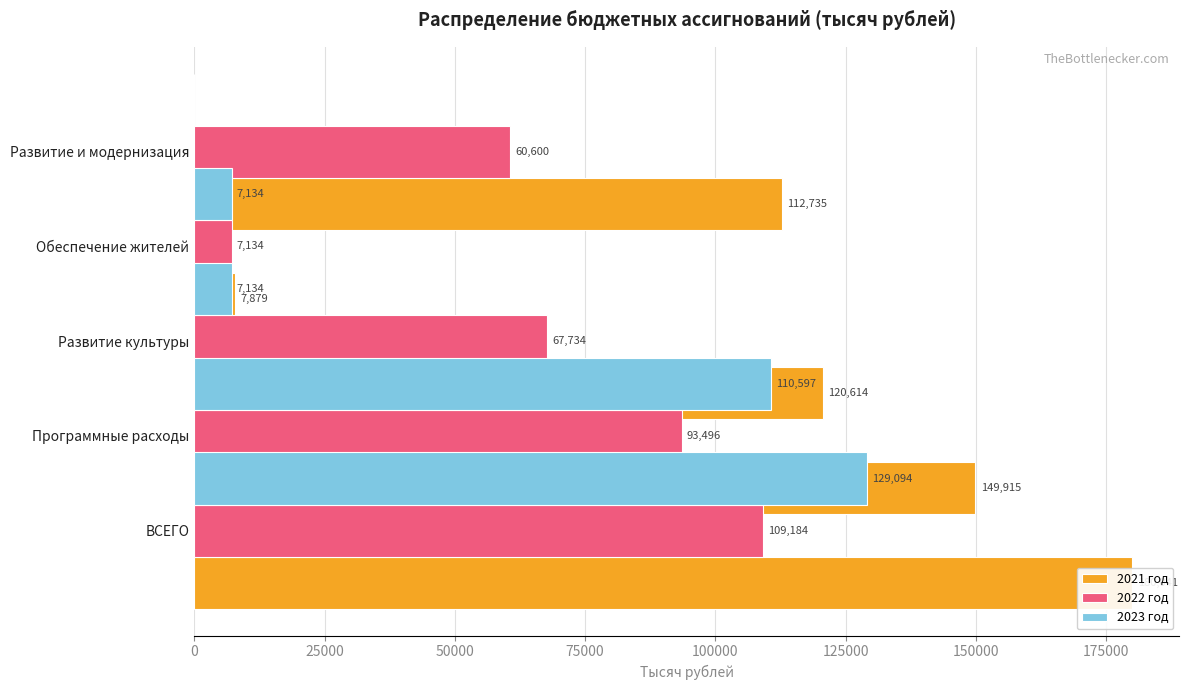

Is the value of 2023 год at 75000 greater than the value of 2022 год at 25000?

No